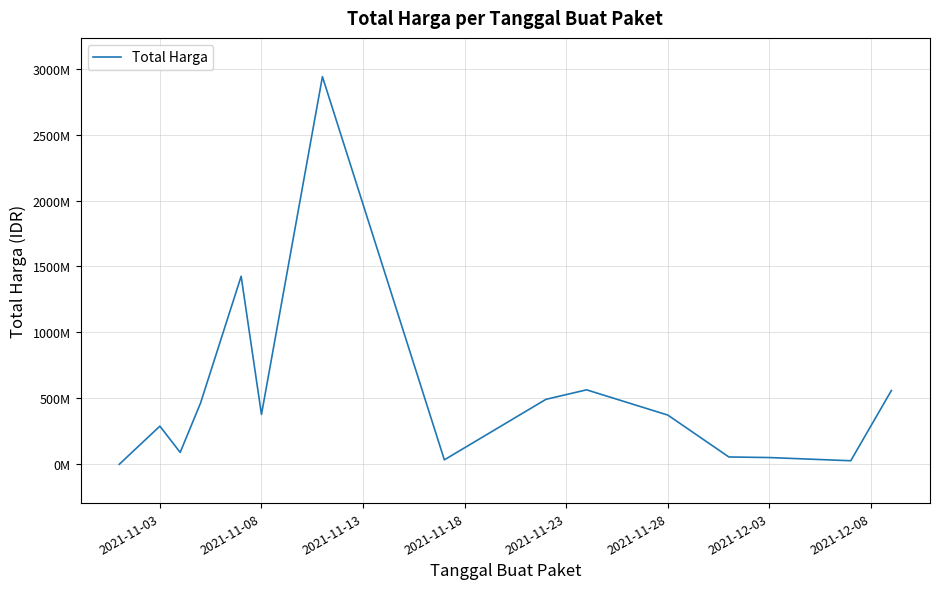

What is the difference between the maximum and minimum values?

2938629640